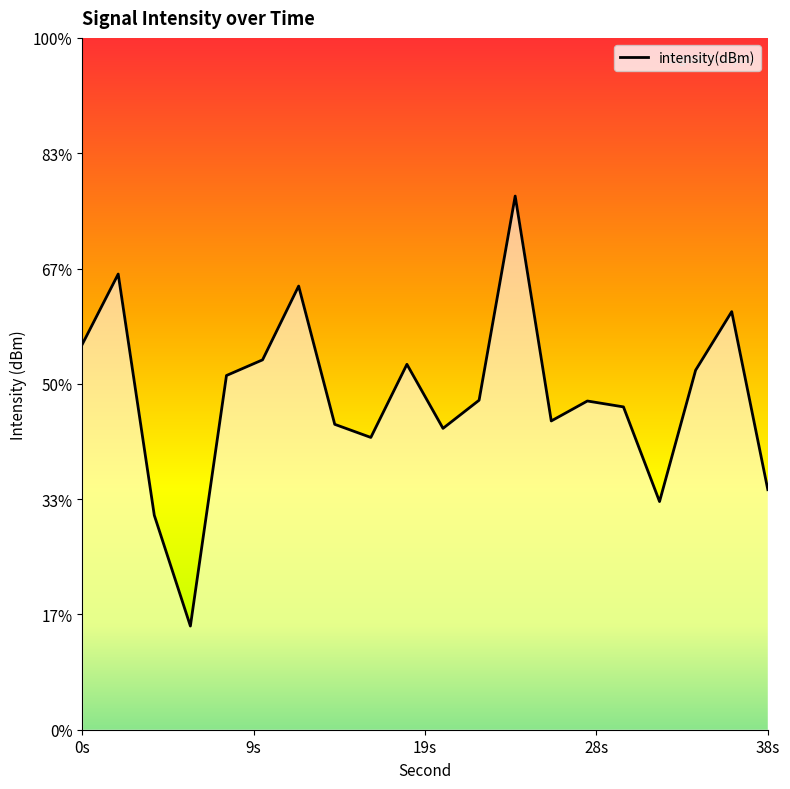

Which has a higher value, 12 or 6?

12